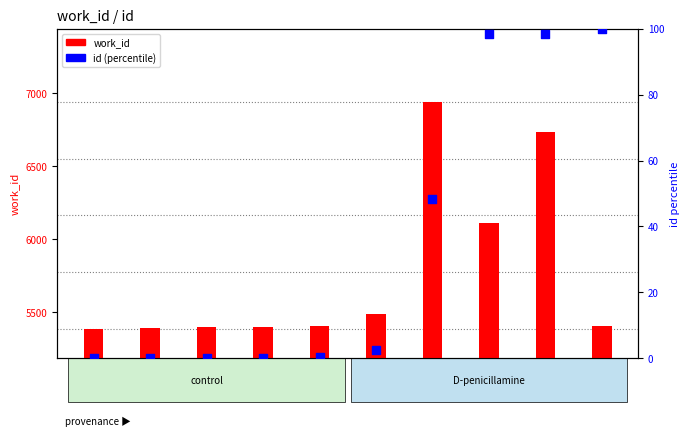

Is the value of work_id at row10 greater than the value of id (percentile) at row9?

Yes